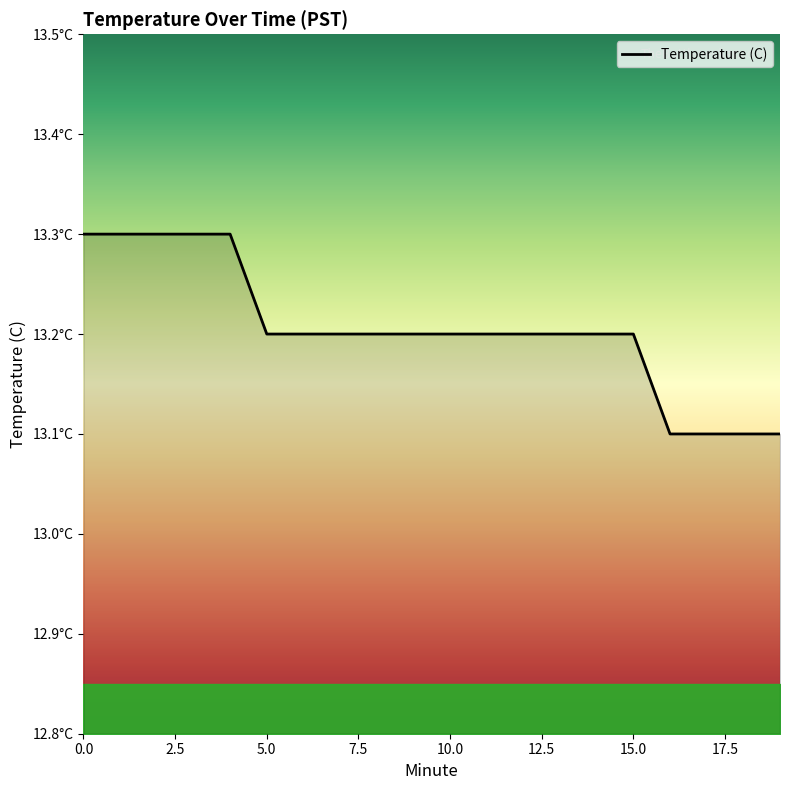

What is the difference between the maximum and minimum values?

0.2